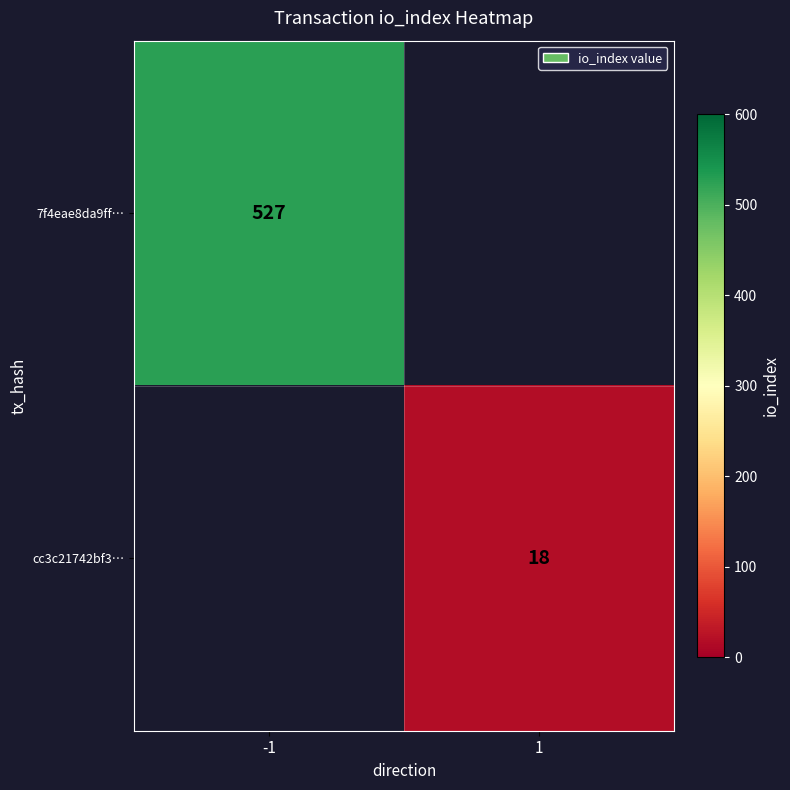

The 7f4eae8da9ff… series shows 916 at -1. True or false?

False